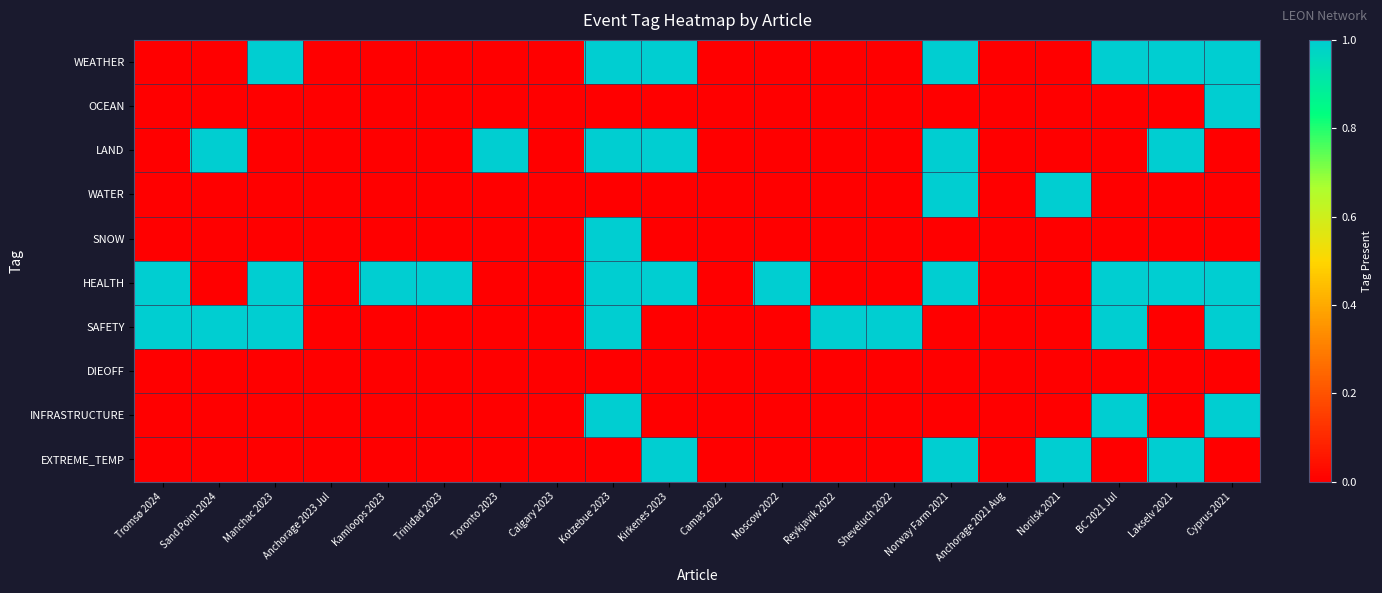

Reading right to left, extract all data points from this chart.

WEATHER: Cyprus 2021=1	Lakselv 2021=1	BC 2021 Jul=1	Norilsk 2021=0	Anchorage 2021 Aug=0	Norway Farm 2021=1	Sheveluch 2022=0	Reykjavik 2022=0	Moscow 2022=0	Camas 2022=0	Kirkenes 2023=1	Kotzebue 2023=1	Calgary 2023=0	Toronto 2023=0	Trinidad 2023=0	Kamloops 2023=0	Anchorage 2023 Jul=0	Manchac 2023=1	Sand Point 2024=0	Tromsø 2024=0
OCEAN: Cyprus 2021=1	Lakselv 2021=0	BC 2021 Jul=0	Norilsk 2021=0	Anchorage 2021 Aug=0	Norway Farm 2021=0	Sheveluch 2022=0	Reykjavik 2022=0	Moscow 2022=0	Camas 2022=0	Kirkenes 2023=0	Kotzebue 2023=0	Calgary 2023=0	Toronto 2023=0	Trinidad 2023=0	Kamloops 2023=0	Anchorage 2023 Jul=0	Manchac 2023=0	Sand Point 2024=0	Tromsø 2024=0
LAND: Cyprus 2021=0	Lakselv 2021=1	BC 2021 Jul=0	Norilsk 2021=0	Anchorage 2021 Aug=0	Norway Farm 2021=1	Sheveluch 2022=0	Reykjavik 2022=0	Moscow 2022=0	Camas 2022=0	Kirkenes 2023=1	Kotzebue 2023=1	Calgary 2023=0	Toronto 2023=1	Trinidad 2023=0	Kamloops 2023=0	Anchorage 2023 Jul=0	Manchac 2023=0	Sand Point 2024=1	Tromsø 2024=0
WATER: Cyprus 2021=0	Lakselv 2021=0	BC 2021 Jul=0	Norilsk 2021=1	Anchorage 2021 Aug=0	Norway Farm 2021=1	Sheveluch 2022=0	Reykjavik 2022=0	Moscow 2022=0	Camas 2022=0	Kirkenes 2023=0	Kotzebue 2023=0	Calgary 2023=0	Toronto 2023=0	Trinidad 2023=0	Kamloops 2023=0	Anchorage 2023 Jul=0	Manchac 2023=0	Sand Point 2024=0	Tromsø 2024=0
SNOW: Cyprus 2021=0	Lakselv 2021=0	BC 2021 Jul=0	Norilsk 2021=0	Anchorage 2021 Aug=0	Norway Farm 2021=0	Sheveluch 2022=0	Reykjavik 2022=0	Moscow 2022=0	Camas 2022=0	Kirkenes 2023=0	Kotzebue 2023=1	Calgary 2023=0	Toronto 2023=0	Trinidad 2023=0	Kamloops 2023=0	Anchorage 2023 Jul=0	Manchac 2023=0	Sand Point 2024=0	Tromsø 2024=0
HEALTH: Cyprus 2021=1	Lakselv 2021=1	BC 2021 Jul=1	Norilsk 2021=0	Anchorage 2021 Aug=0	Norway Farm 2021=1	Sheveluch 2022=0	Reykjavik 2022=0	Moscow 2022=1	Camas 2022=0	Kirkenes 2023=1	Kotzebue 2023=1	Calgary 2023=0	Toronto 2023=0	Trinidad 2023=1	Kamloops 2023=1	Anchorage 2023 Jul=0	Manchac 2023=1	Sand Point 2024=0	Tromsø 2024=1
SAFETY: Cyprus 2021=1	Lakselv 2021=0	BC 2021 Jul=1	Norilsk 2021=0	Anchorage 2021 Aug=0	Norway Farm 2021=0	Sheveluch 2022=1	Reykjavik 2022=1	Moscow 2022=0	Camas 2022=0	Kirkenes 2023=0	Kotzebue 2023=1	Calgary 2023=0	Toronto 2023=0	Trinidad 2023=0	Kamloops 2023=0	Anchorage 2023 Jul=0	Manchac 2023=1	Sand Point 2024=1	Tromsø 2024=1
DIEOFF: Cyprus 2021=0	Lakselv 2021=0	BC 2021 Jul=0	Norilsk 2021=0	Anchorage 2021 Aug=0	Norway Farm 2021=0	Sheveluch 2022=0	Reykjavik 2022=0	Moscow 2022=0	Camas 2022=0	Kirkenes 2023=0	Kotzebue 2023=0	Calgary 2023=0	Toronto 2023=0	Trinidad 2023=0	Kamloops 2023=0	Anchorage 2023 Jul=0	Manchac 2023=0	Sand Point 2024=0	Tromsø 2024=0
INFRASTRUCTURE: Cyprus 2021=1	Lakselv 2021=0	BC 2021 Jul=1	Norilsk 2021=0	Anchorage 2021 Aug=0	Norway Farm 2021=0	Sheveluch 2022=0	Reykjavik 2022=0	Moscow 2022=0	Camas 2022=0	Kirkenes 2023=0	Kotzebue 2023=1	Calgary 2023=0	Toronto 2023=0	Trinidad 2023=0	Kamloops 2023=0	Anchorage 2023 Jul=0	Manchac 2023=0	Sand Point 2024=0	Tromsø 2024=0
EXTREME_TEMP: Cyprus 2021=0	Lakselv 2021=1	BC 2021 Jul=0	Norilsk 2021=1	Anchorage 2021 Aug=0	Norway Farm 2021=1	Sheveluch 2022=0	Reykjavik 2022=0	Moscow 2022=0	Camas 2022=0	Kirkenes 2023=1	Kotzebue 2023=0	Calgary 2023=0	Toronto 2023=0	Trinidad 2023=0	Kamloops 2023=0	Anchorage 2023 Jul=0	Manchac 2023=0	Sand Point 2024=0	Tromsø 2024=0